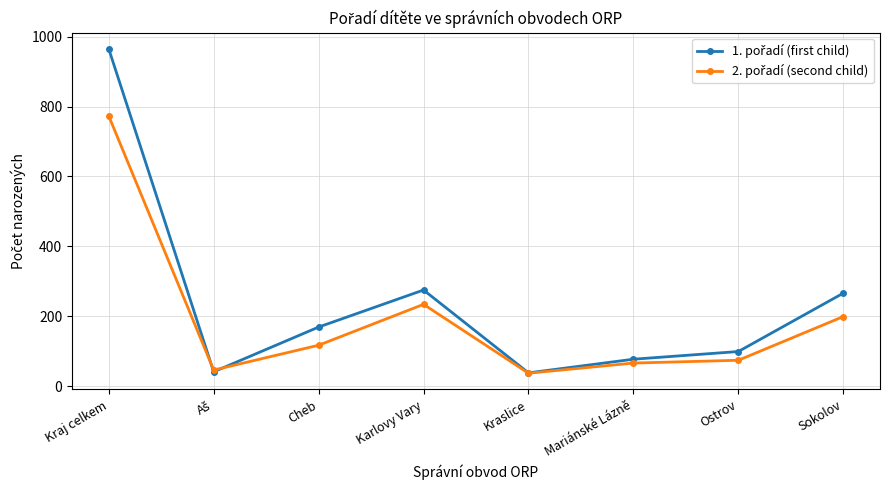

What is the difference between the highest and lowest values at Sokolov?

67